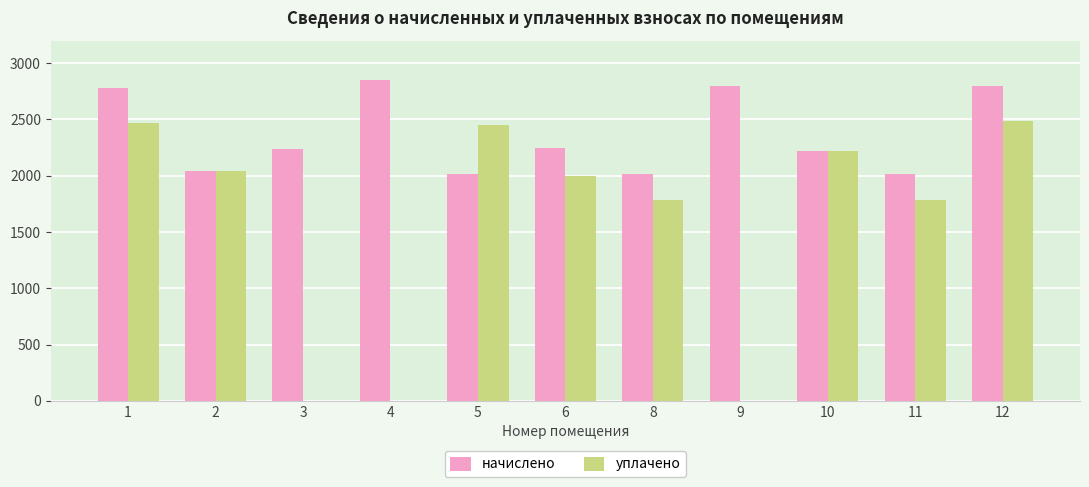

The уплачено series shows 0.0 at 3. True or false?

True